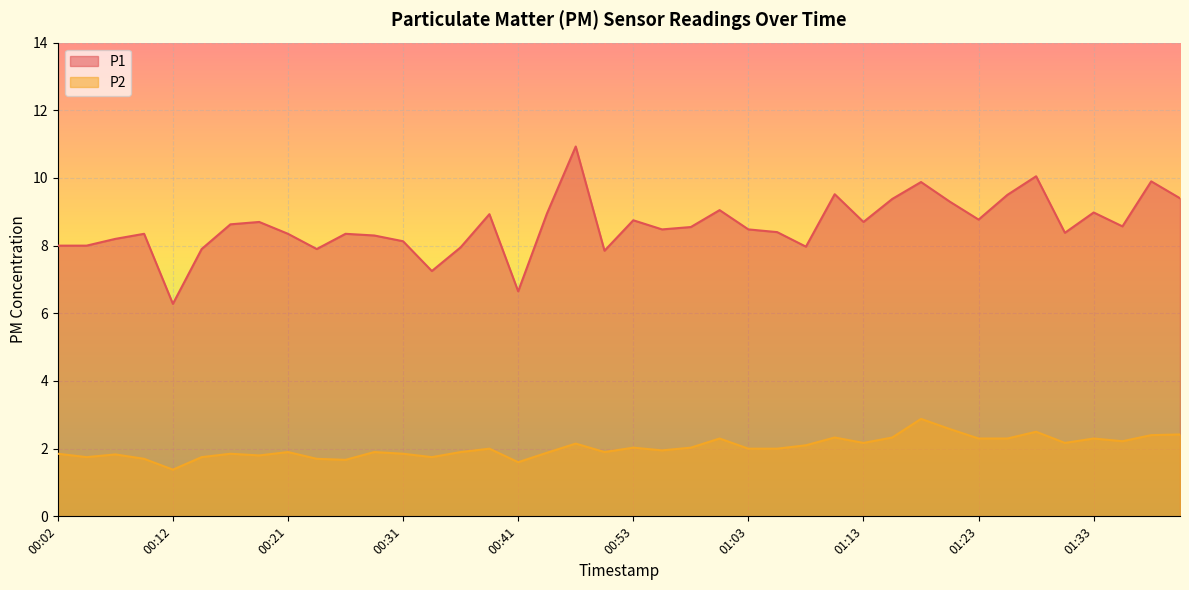

The P1 series shows 11.7 at 00:53. True or false?

False